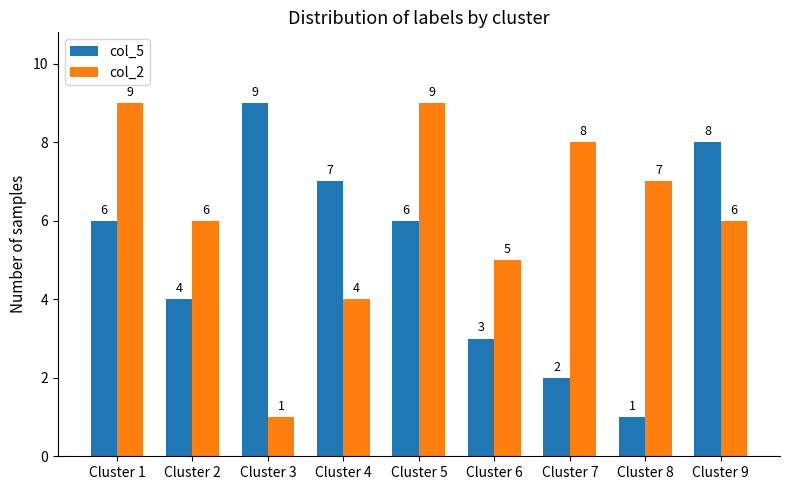

Reading right to left, extract all data points from this chart.

col_5: Cluster 9=8	Cluster 8=1	Cluster 7=2	Cluster 6=3	Cluster 5=6	Cluster 4=7	Cluster 3=9	Cluster 2=4	Cluster 1=6
col_2: Cluster 9=6	Cluster 8=7	Cluster 7=8	Cluster 6=5	Cluster 5=9	Cluster 4=4	Cluster 3=1	Cluster 2=6	Cluster 1=9